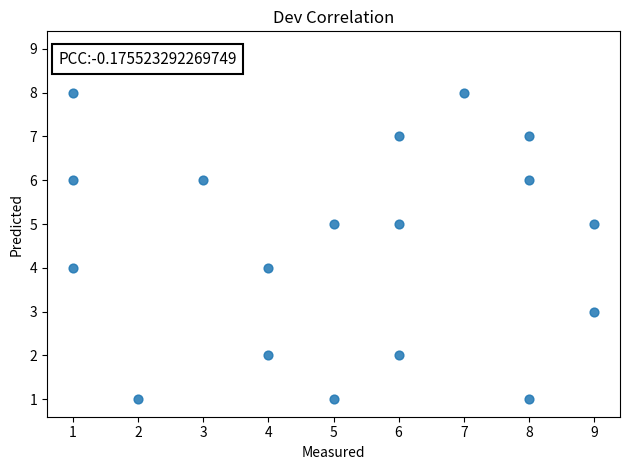

What is the range of X values (max minus min)?

8